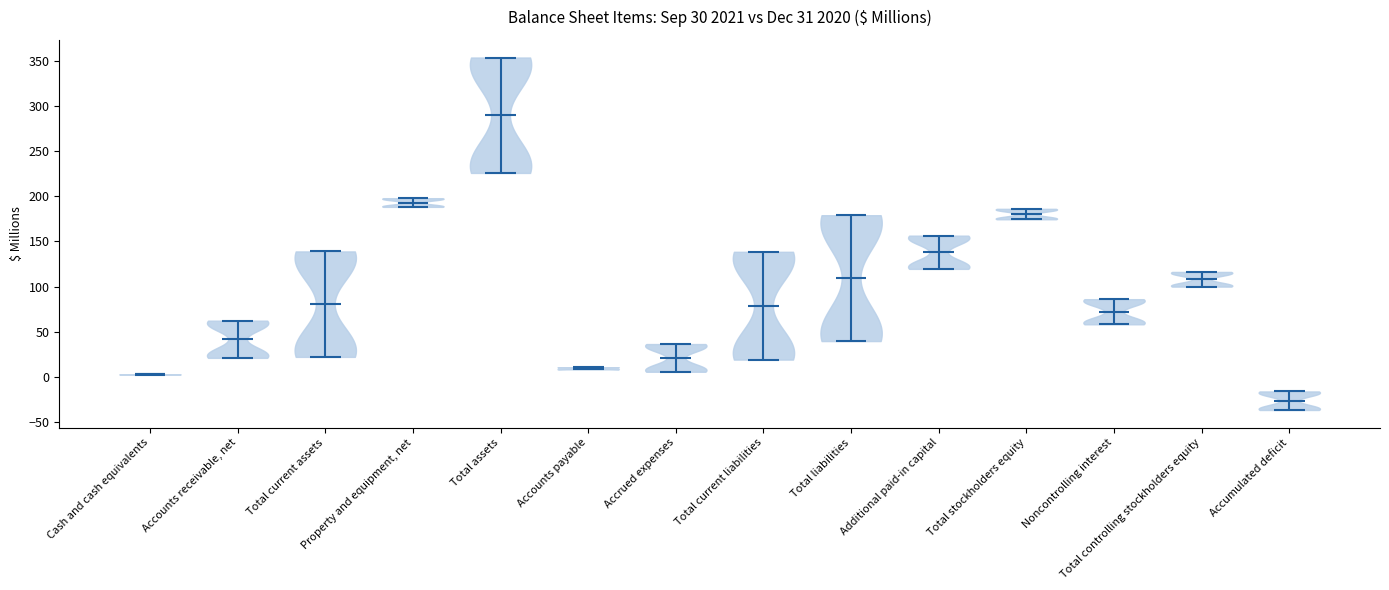

Which violin has the lowest median line?

Accumulated deficit